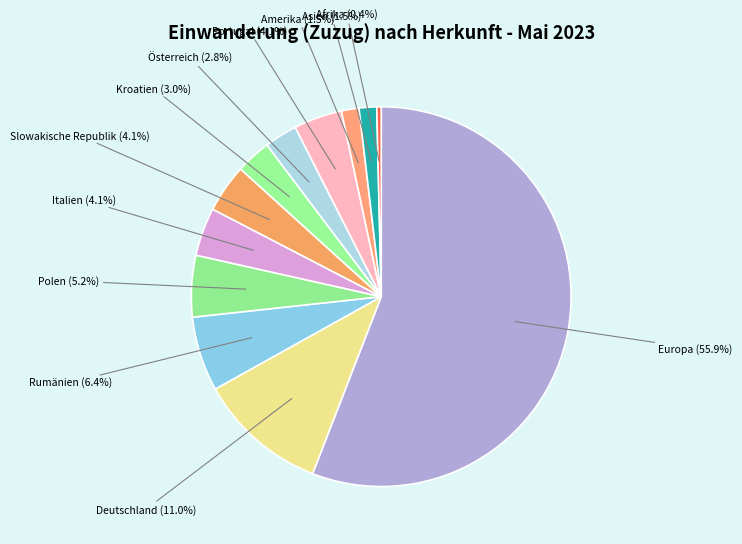

Which slice is the largest?

Europa